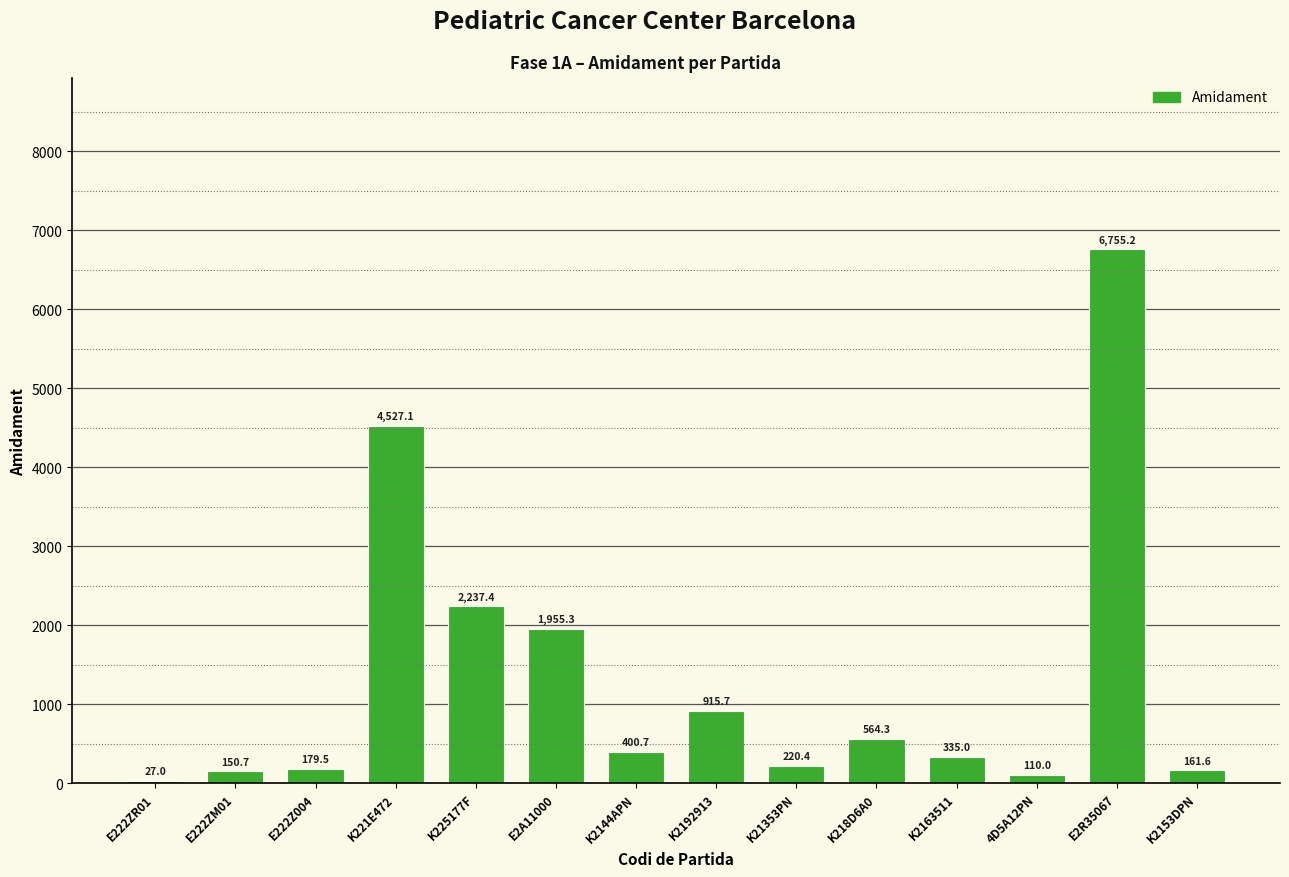

What is the maximum value shown in the chart?

6755.2